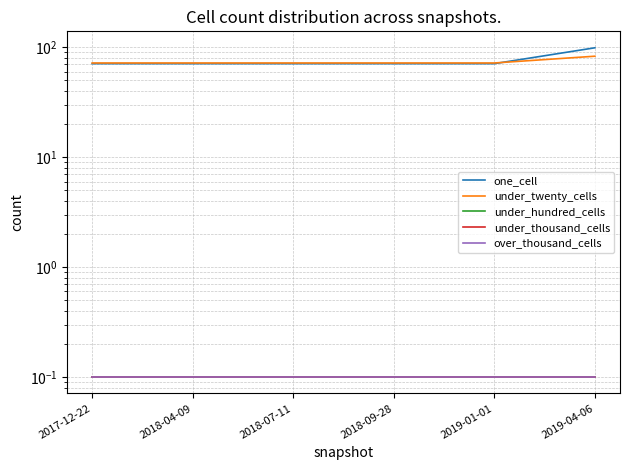

What is the average value of the under_twenty_cells series?

73.8